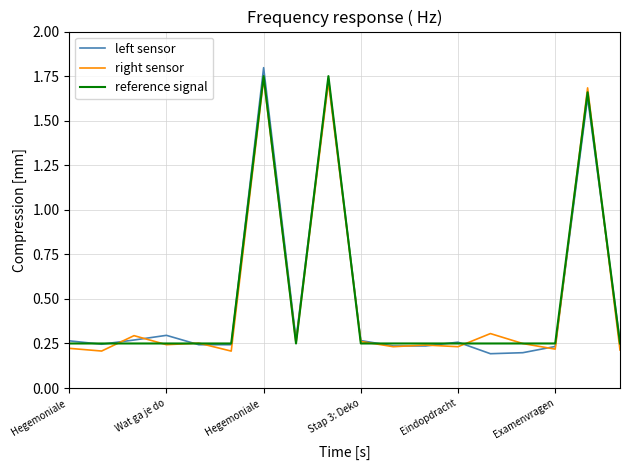

What are all the series names shown in the legend?

left sensor, right sensor, reference signal